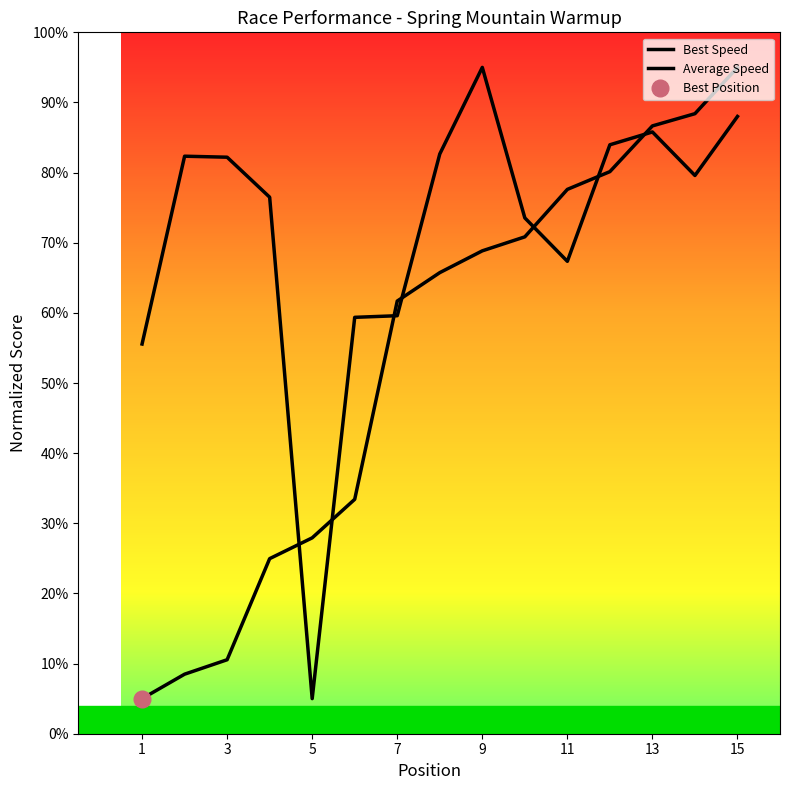

How many interior local peaks does the Average Speed series have?

3